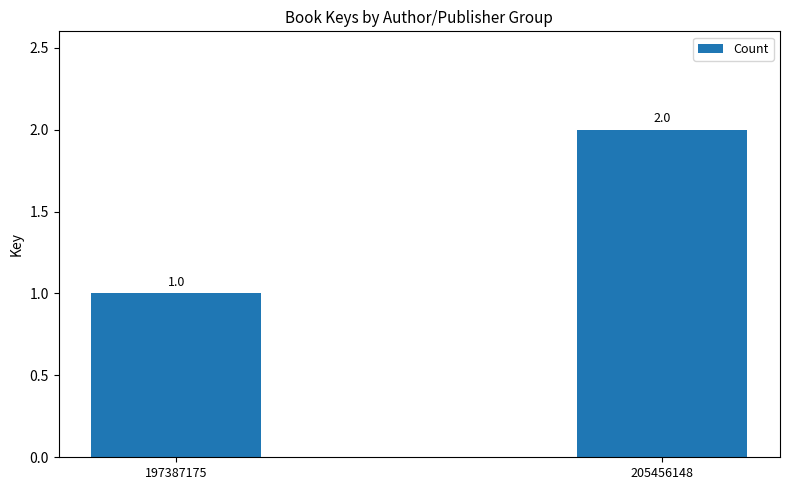

How many data points does each series have?

2